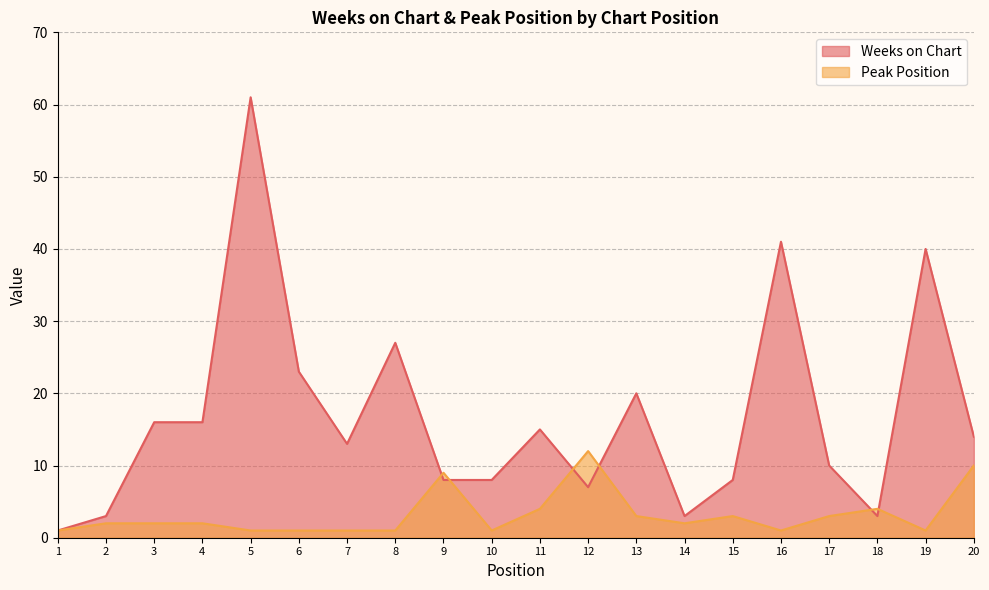

At how many categories does at least one series exceed 22?

5